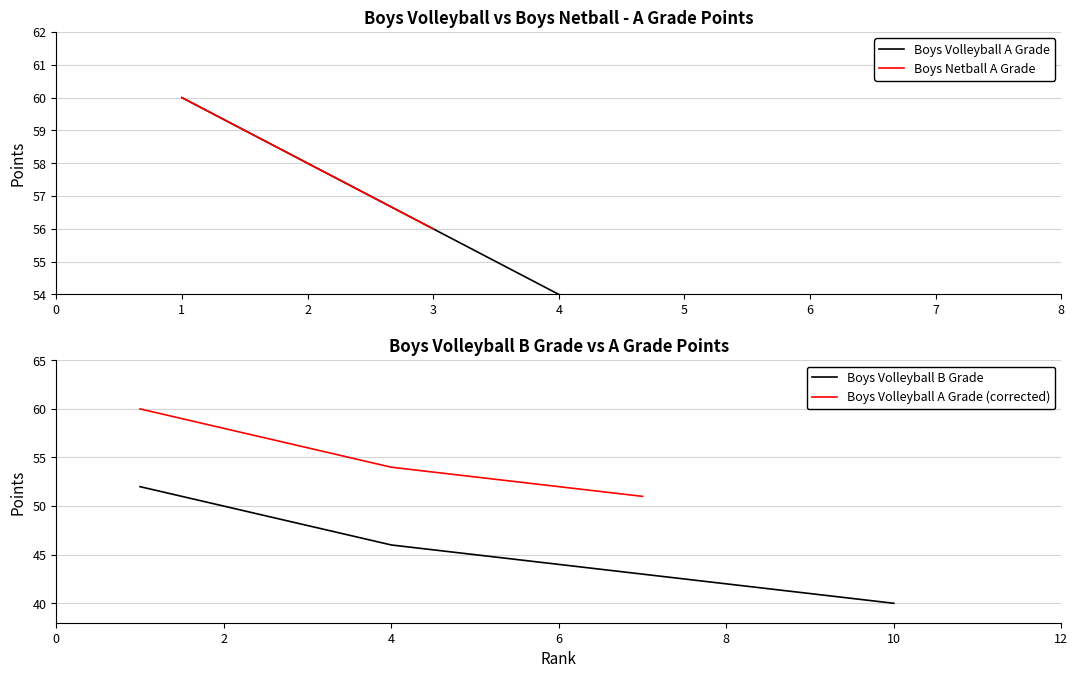

At how many categories does at least one series exceed 51?

6